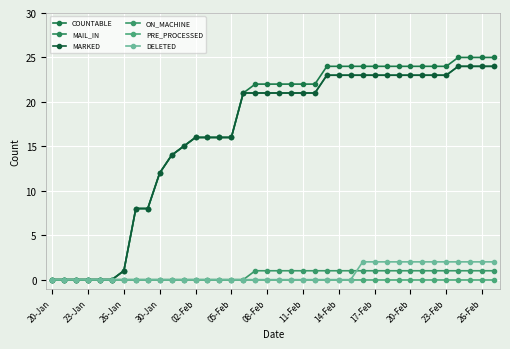

What is the value of the MARKED point at the 20th from the left?

21